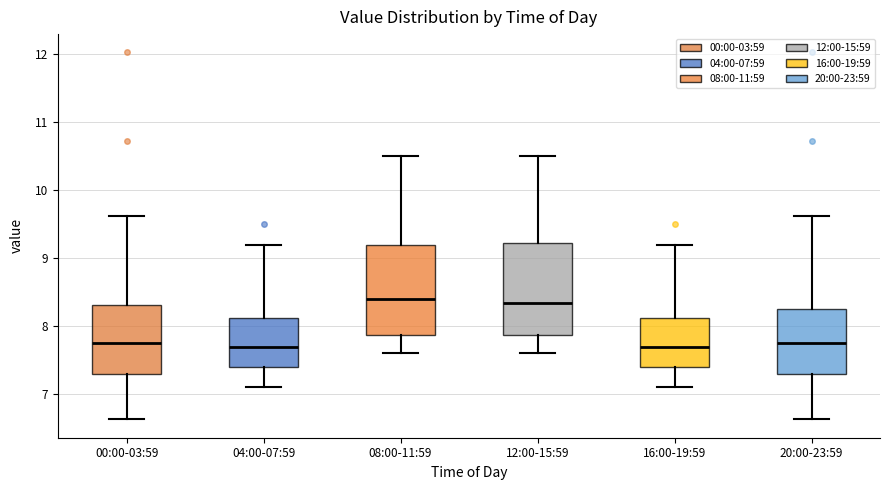

Reading left to right, read every box against the y-axis: the position of its median line, the range the box covers, and the ends of its whiskers. The values are not printed on the chart, so give them approximately, as read against the axis.

00:00-03:59: median 7.8, box 7.3 to 8.3, whiskers 6.6 to 9.6
04:00-07:59: median 7.7, box 7.4 to 8.1, whiskers 7.1 to 9.2
08:00-11:59: median 8.4, box 7.9 to 9.2, whiskers 7.6 to 10.5
12:00-15:59: median 8.4, box 7.9 to 9.2, whiskers 7.6 to 10.5
16:00-19:59: median 7.7, box 7.4 to 8.1, whiskers 7.1 to 9.2
20:00-23:59: median 7.8, box 7.3 to 8.2, whiskers 6.6 to 9.6